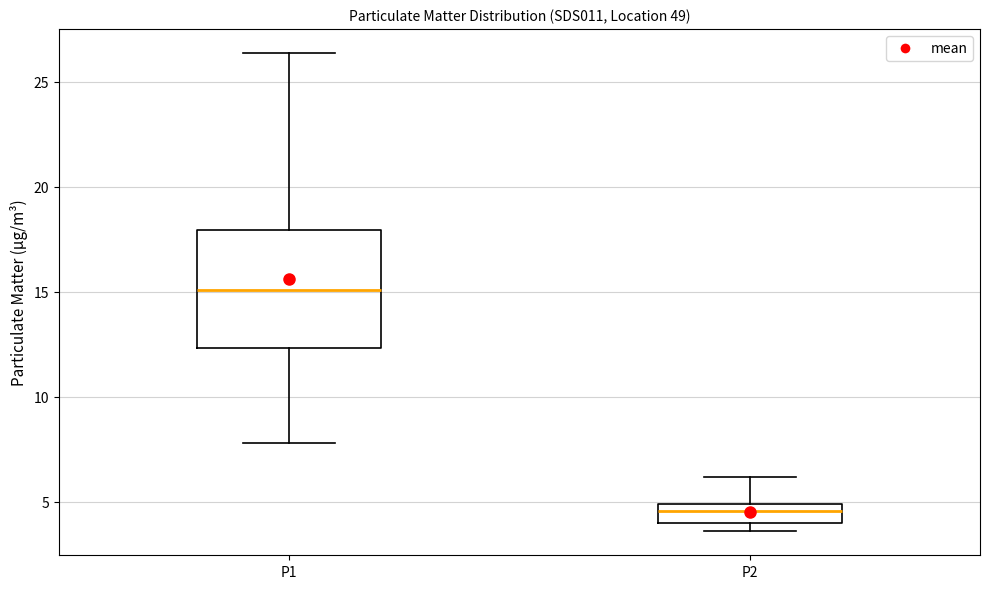

Reading left to right, transcribe this box plot: for each box, give where its median line is, the range the box spans, and where its two whiskers end, as read against the y-axis. The values are not printed on the chart, so give them approximately, as read against the axis.

P1: median 15.0, box 12.5 to 18.0, whiskers 8.0 to 26.5
P2: median 4.5, box 4.0 to 5.0, whiskers 3.5 to 6.0